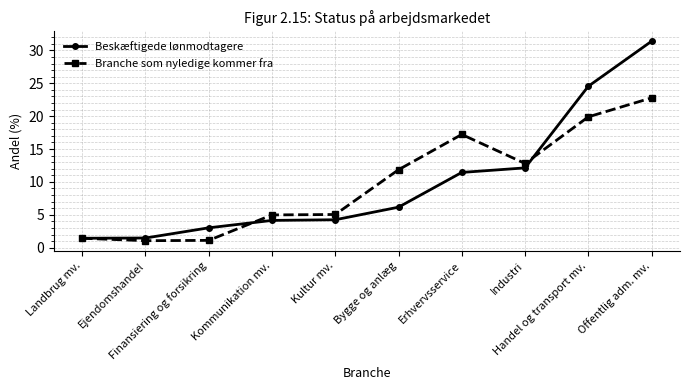

True or false: Branche som nyledige kommer fra and Beskæftigede lønmodtagere intersect in this chart.

True